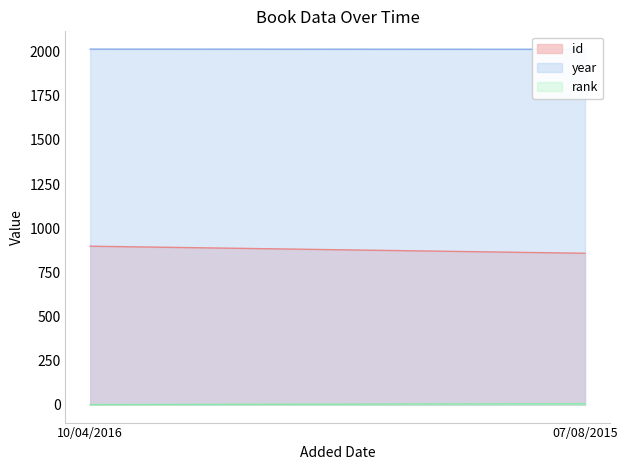

Rank the series by their maximum value, from lowest to highest.

rank, id, year